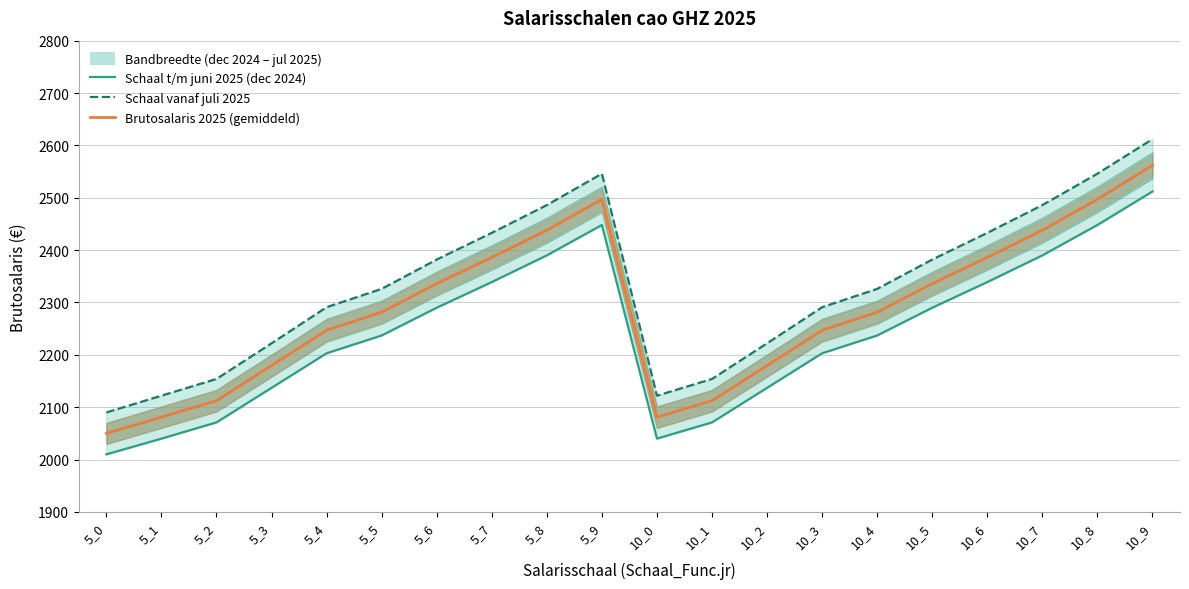

Count the number of categories in the chart.

20